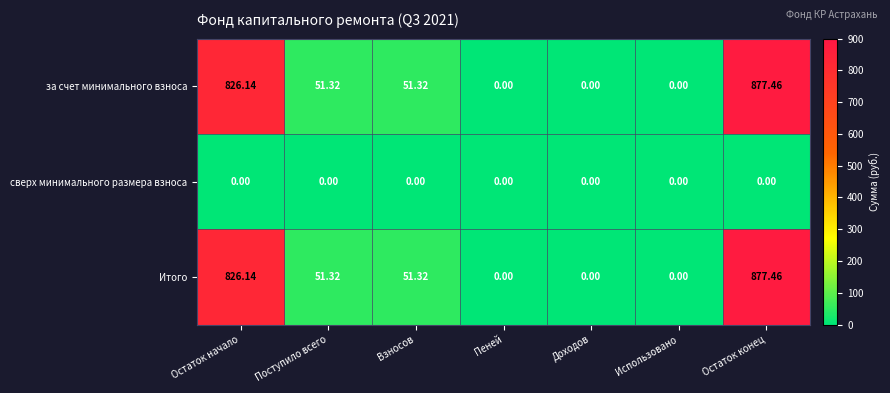

At which label does Итого first exceed 51?

Остаток начало